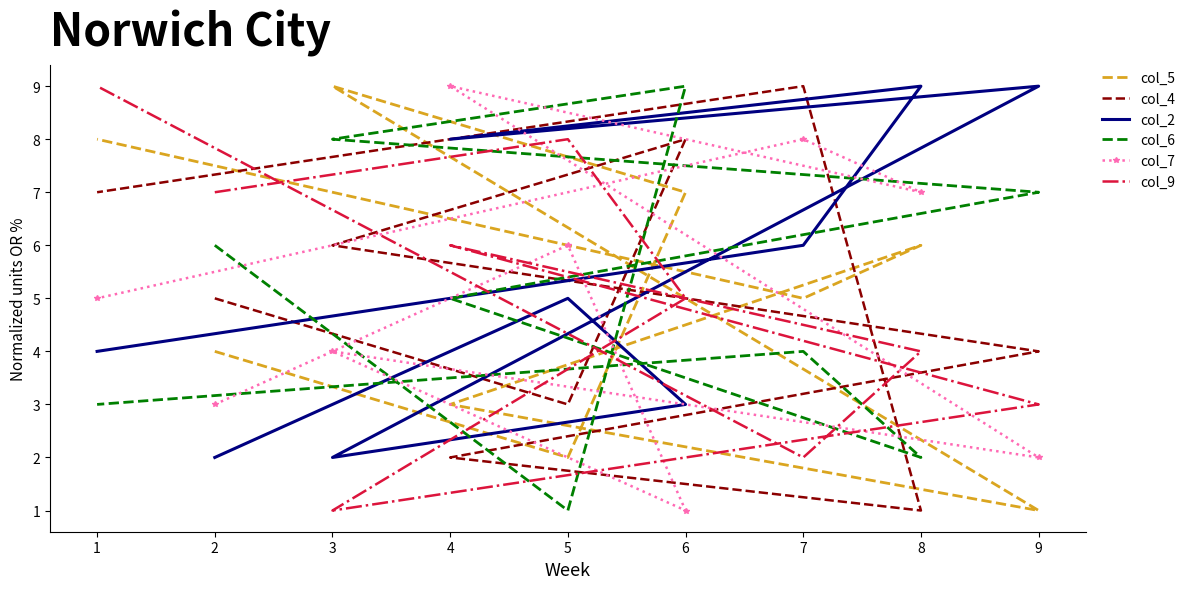

Which series has the widest spread of values?

col_5